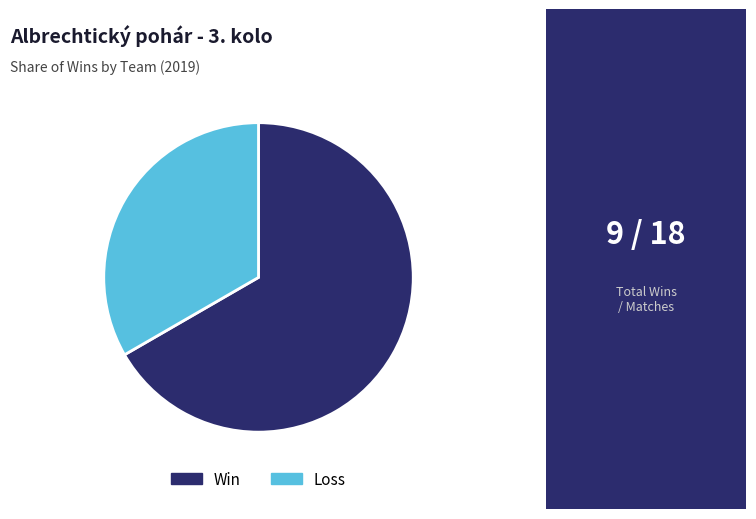

True or false: Win accounts for 67% of the total.

True